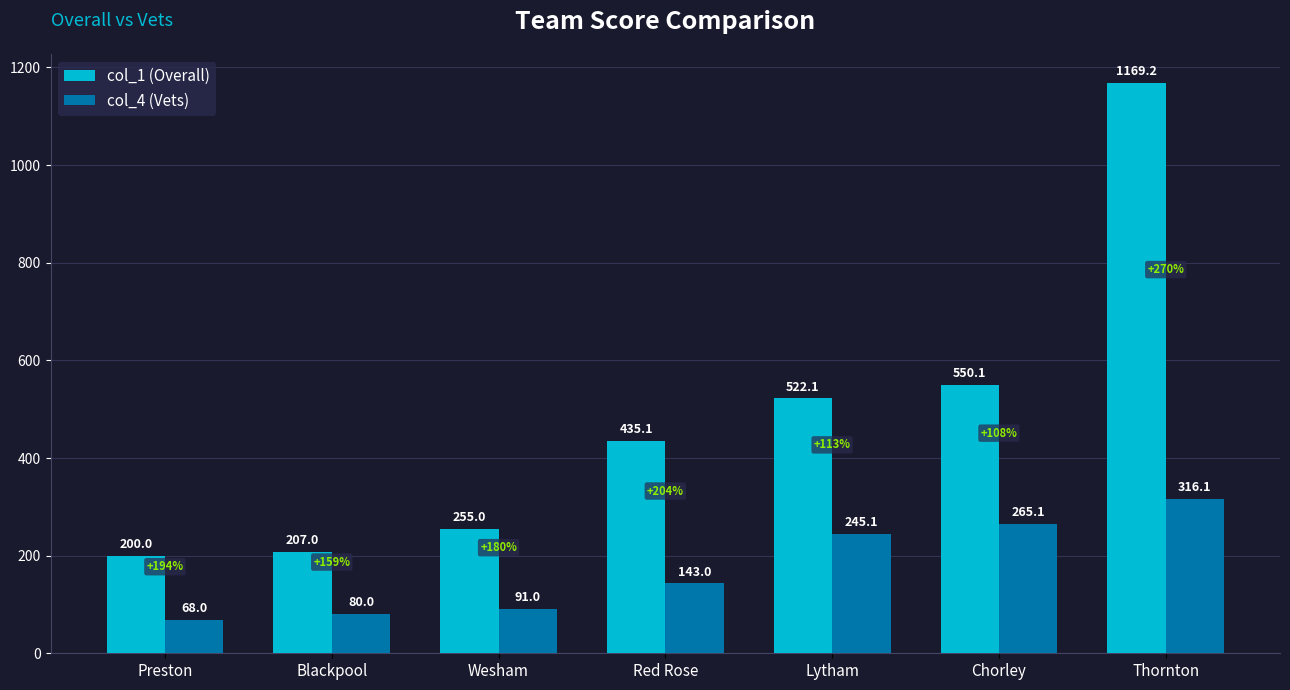

What is the difference between the col_4 (Vets) values at Thornton and Lytham?

71.0